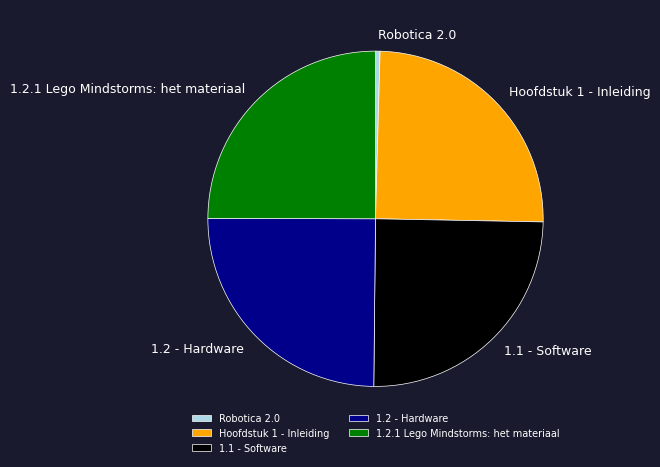

Which category has the smallest portion of the pie?

Robotica 2.0